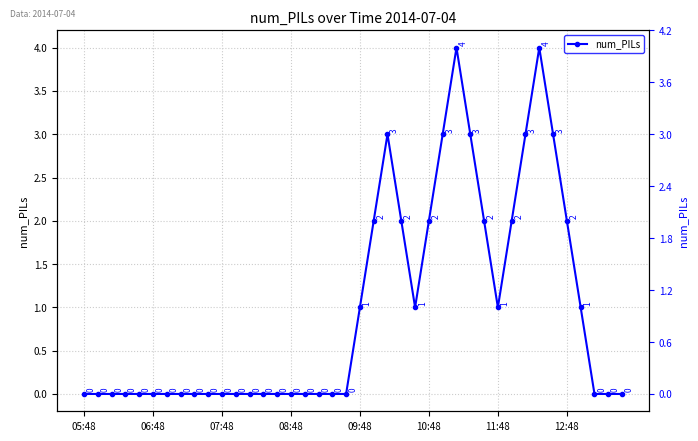

Reading right to left, what are all the values shown in this chart?

0	0	0	1	2	3	4	3	2	1	2	3	4	3	2	1	2	3	2	1	0	0	0	0	0	0	0	0	0	0	0	0	0	0	0	0	0	0	0	0